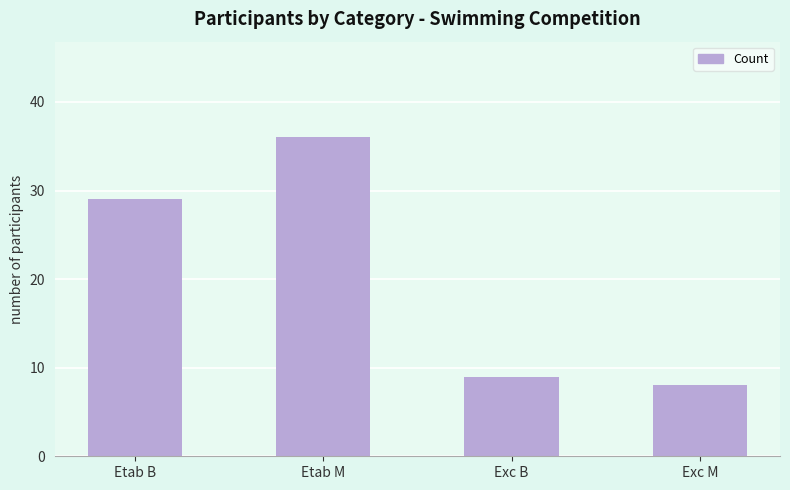

Where is the data nearest to the value 22?

Etab B